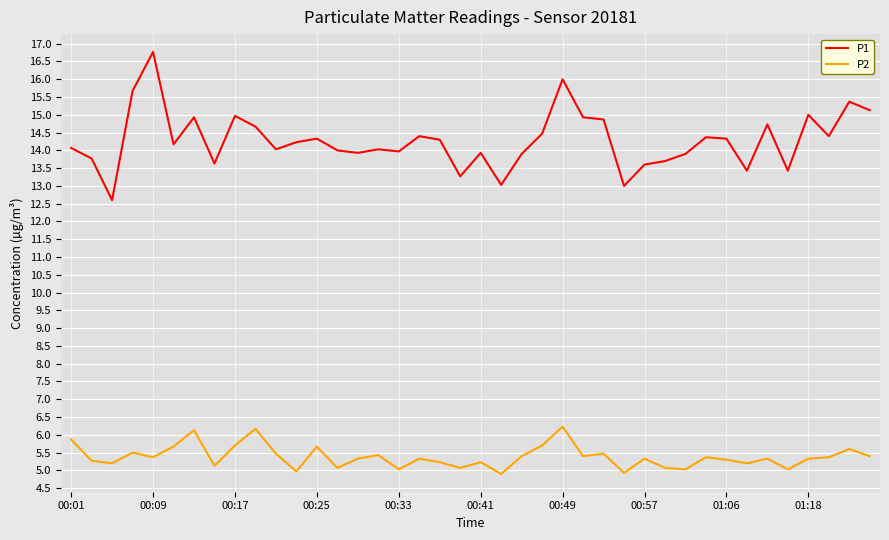

What is the lowest value of the P1 series?

12.6